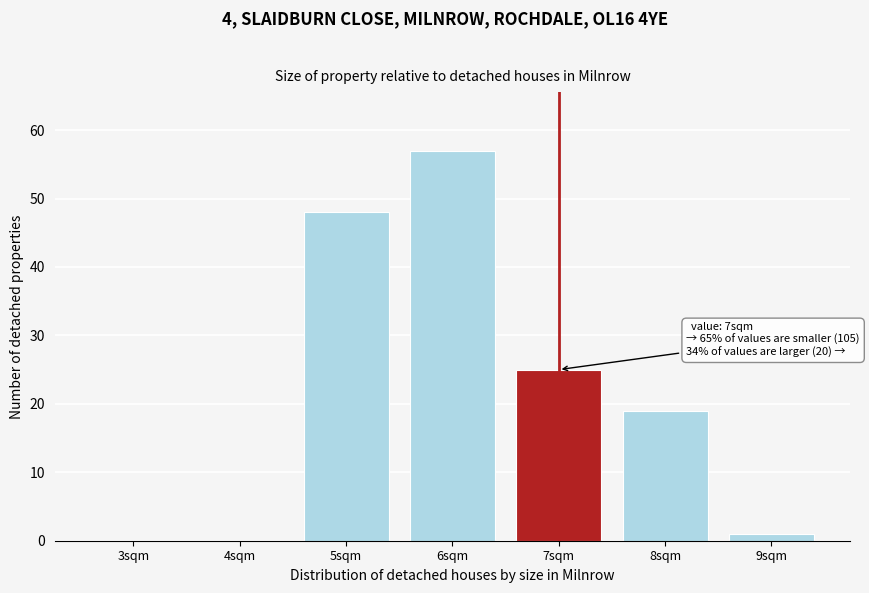

Reading left to right, extract all data points from this chart.

3sqm=0	4sqm=0	5sqm=48	6sqm=57	7sqm=25	8sqm=19	9sqm=1